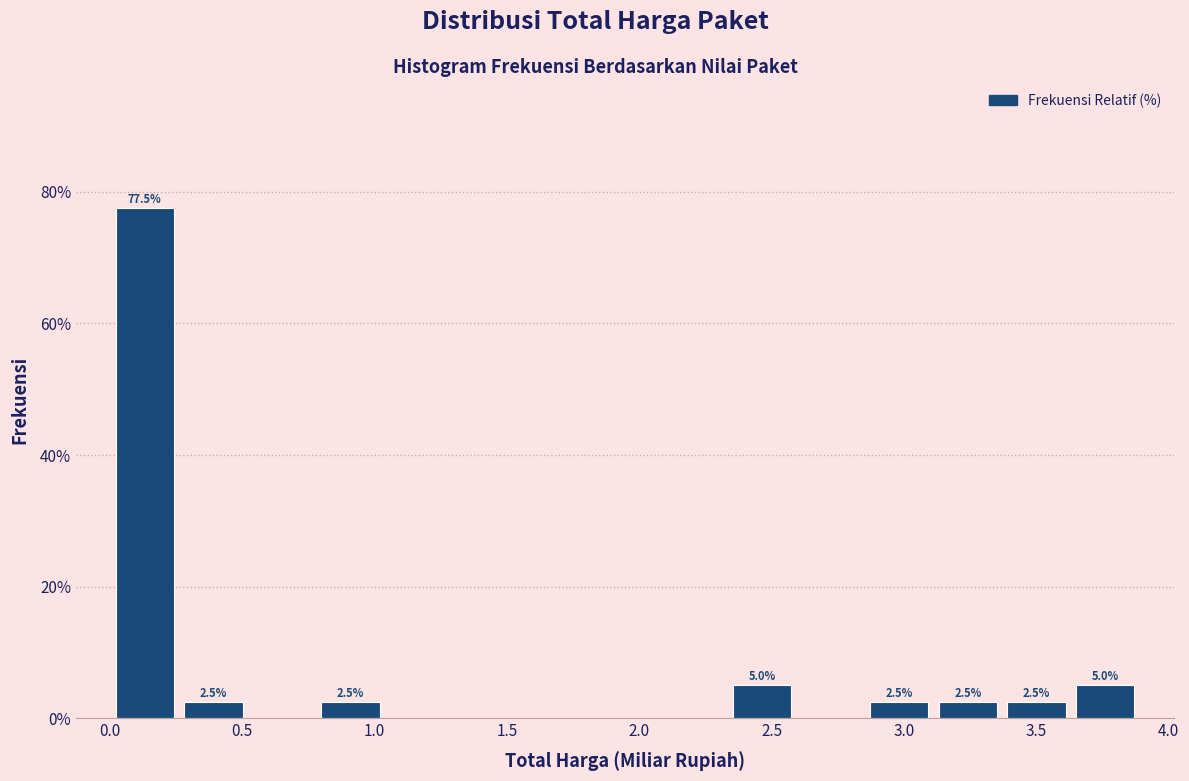

Over which range of the x-axis is the bar tallest?

0.00 to 0.25